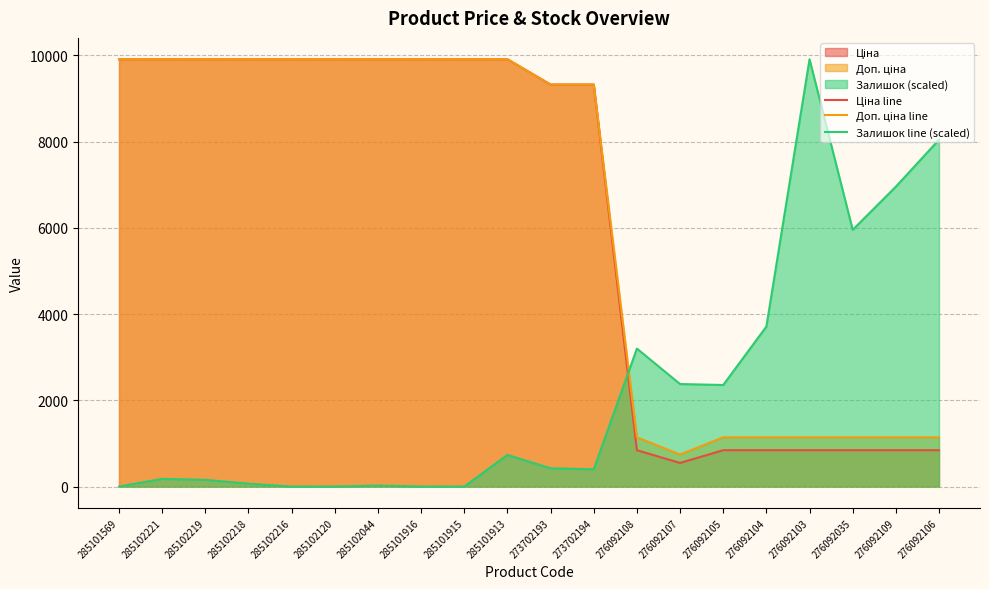

True or false: Доп. ціна line has more than 0 interior local peaks.

False